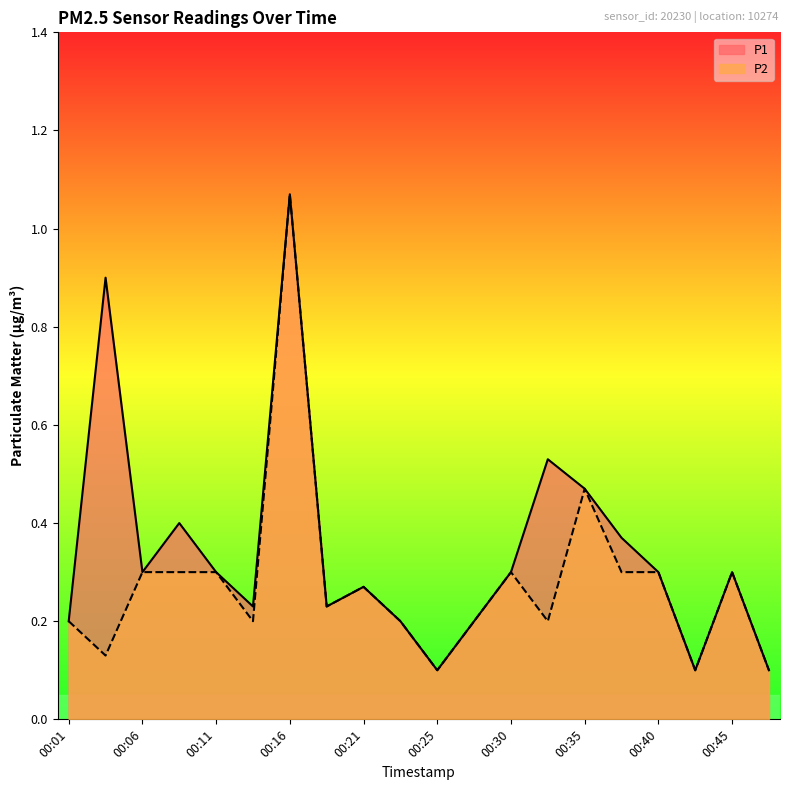

How many lines are shown in the chart?

2